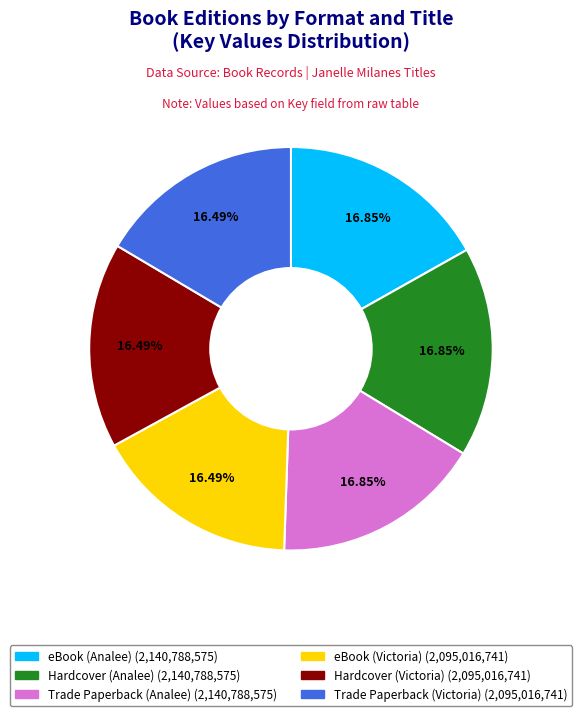

Do eBook (Victoria) and eBook (Analee) together represent more than half of the pie?

No